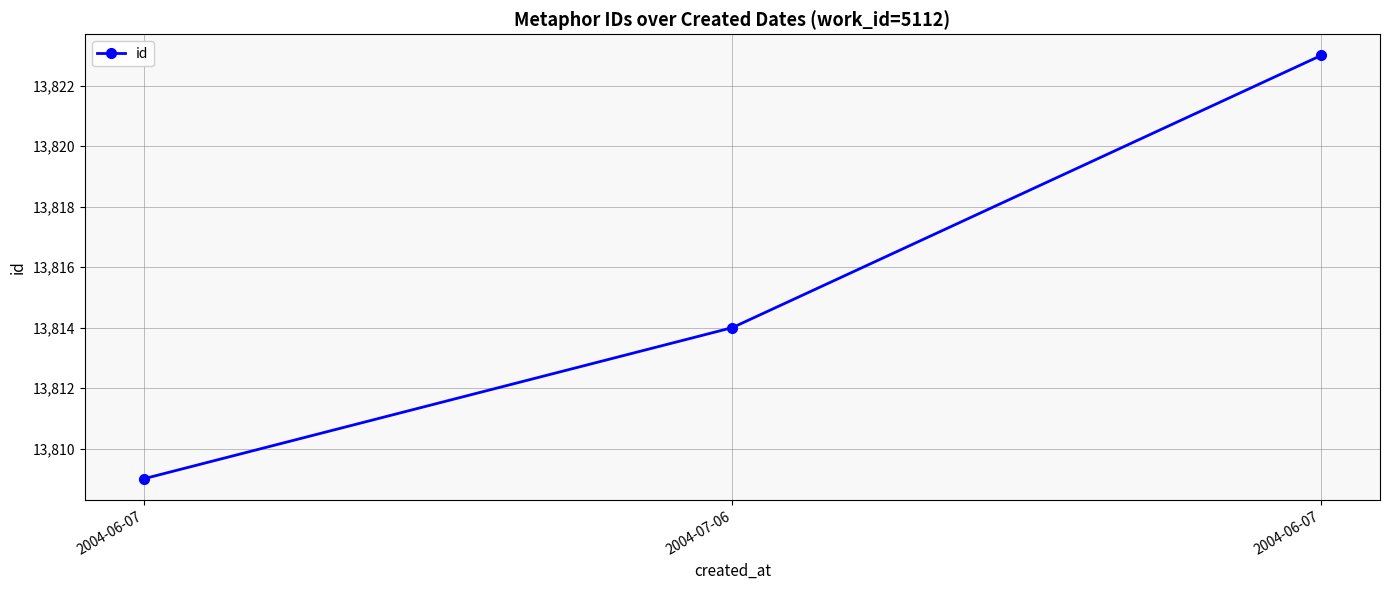

How many lines are shown in the chart?

1